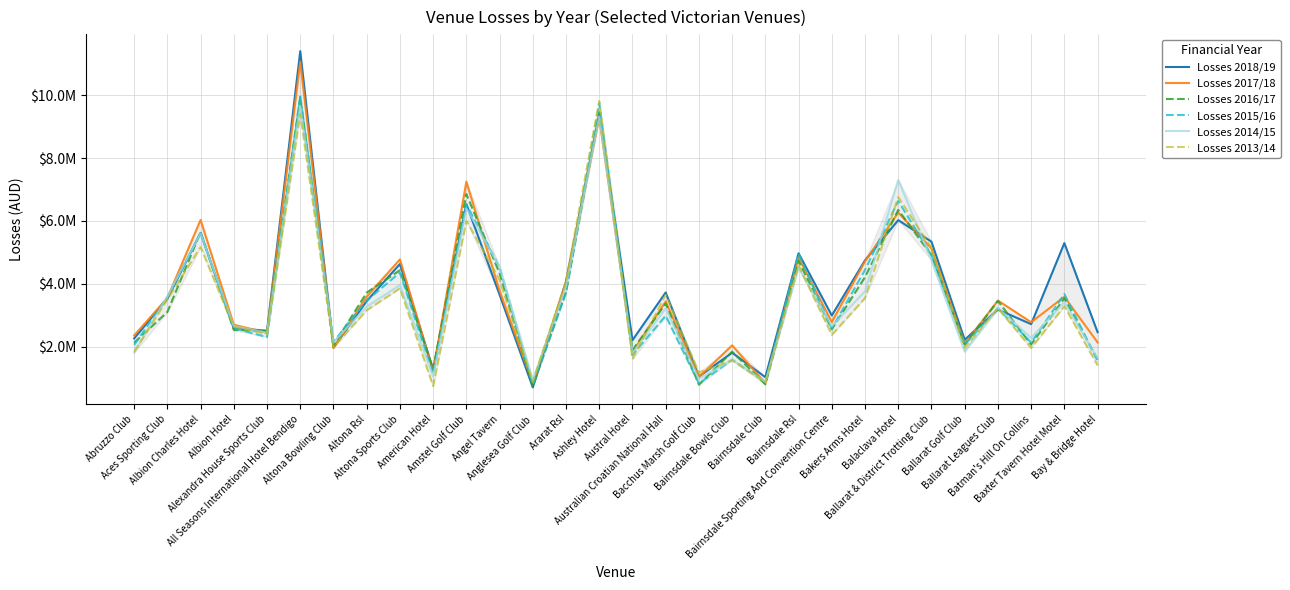

Where is the first local maximum for Losses 2015/16?

Albion Charles Hotel